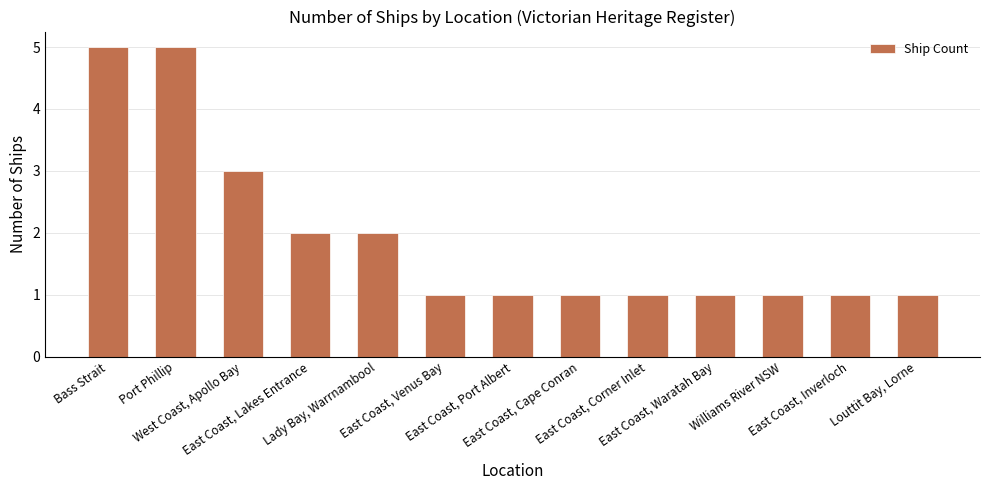

The value at East Coast, Port Albert is 1. True or false?

True